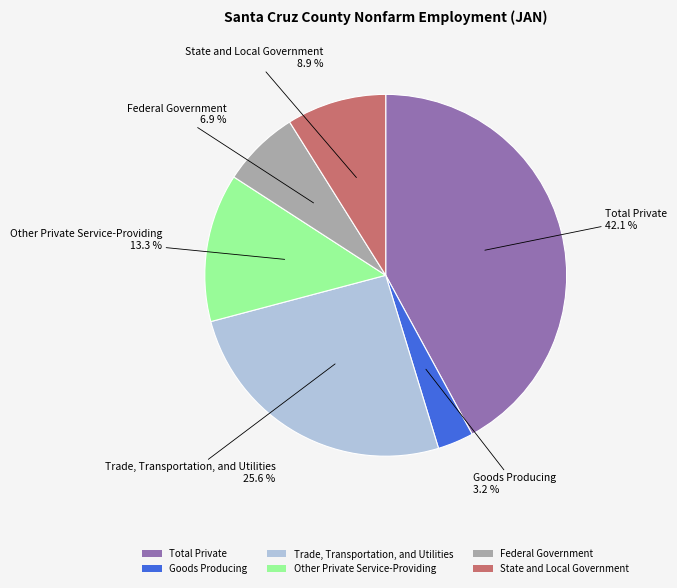

Does State and Local Government represent more than half of the total?

No